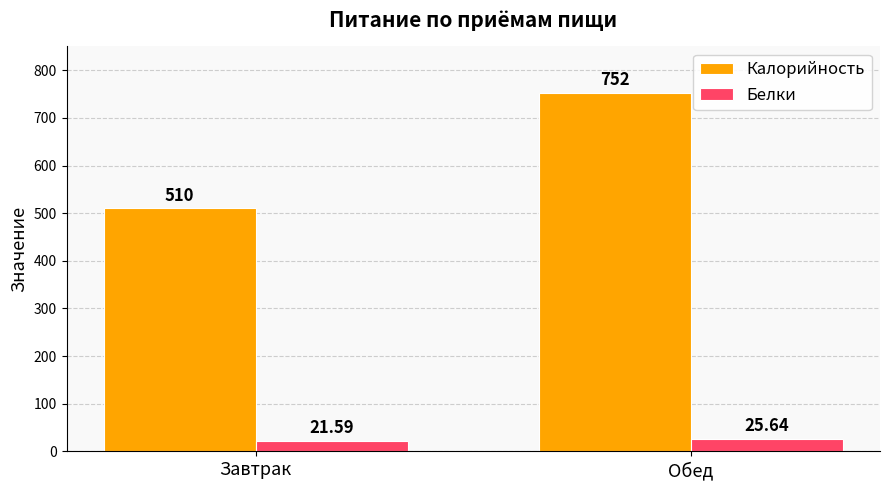

Reading left to right, extract all data points from this chart.

Калорийность: Завтрак=510.0	Обед=752.0
Белки: Завтрак=21.6	Обед=25.6